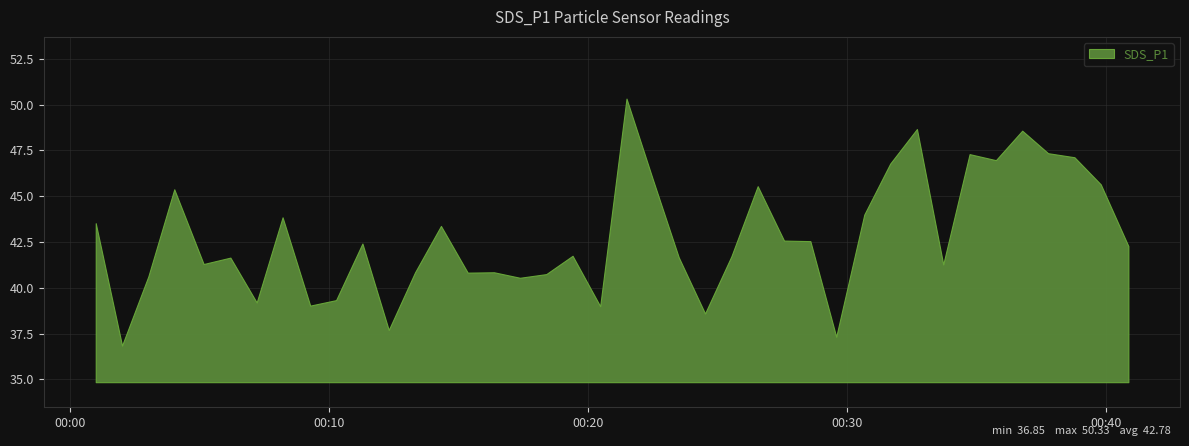

What is the minimum value shown in the chart?

36.9